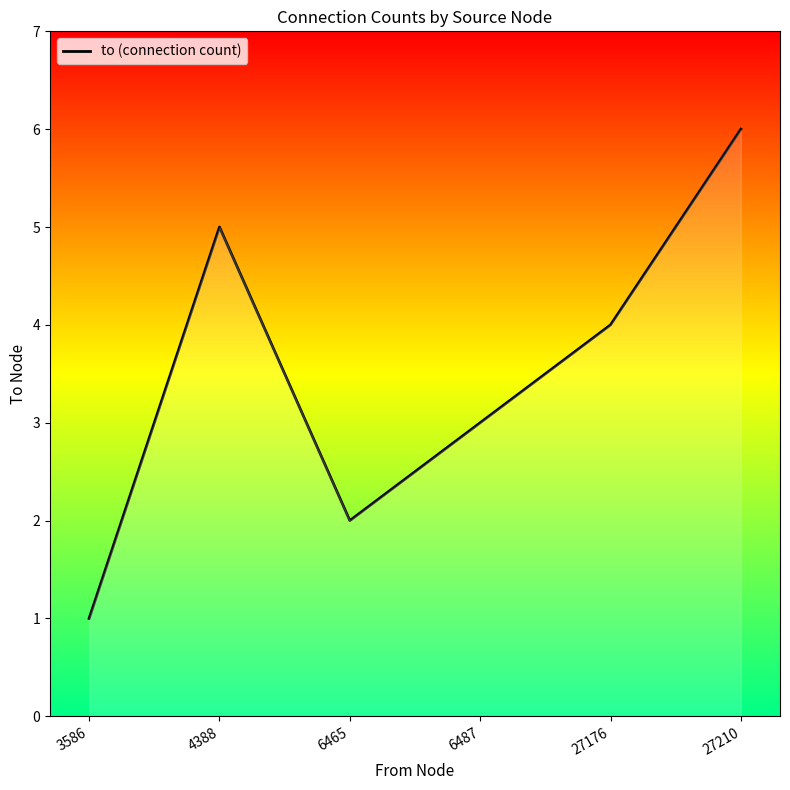

At which category does the data reach its first local peak?

4388